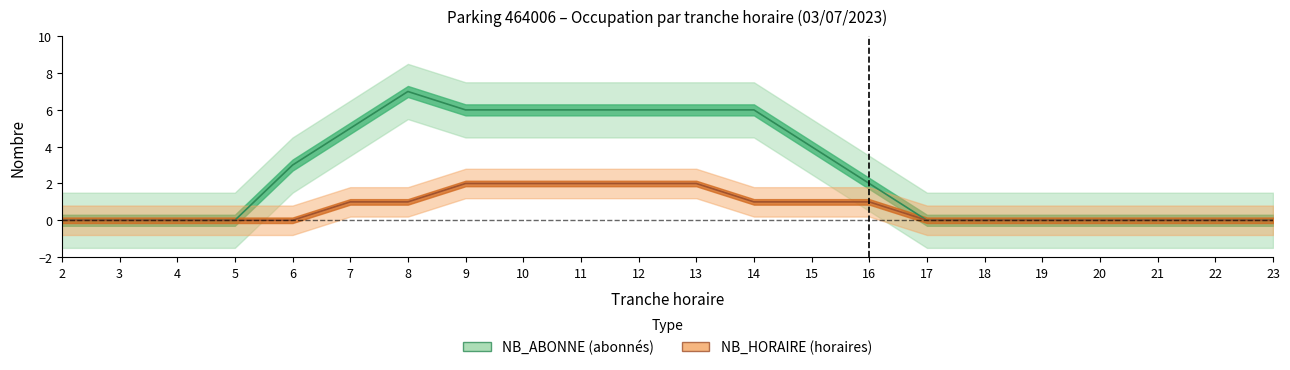

Count the number of data series in this chart.

2